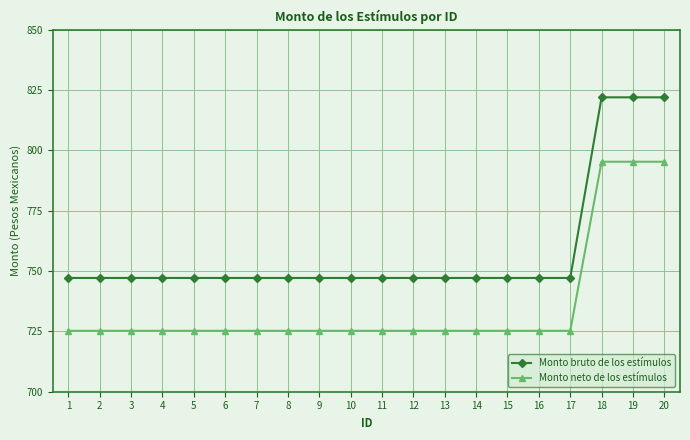

Is it true that Monto neto de los estímulos equals 1063.5 at 15?

False